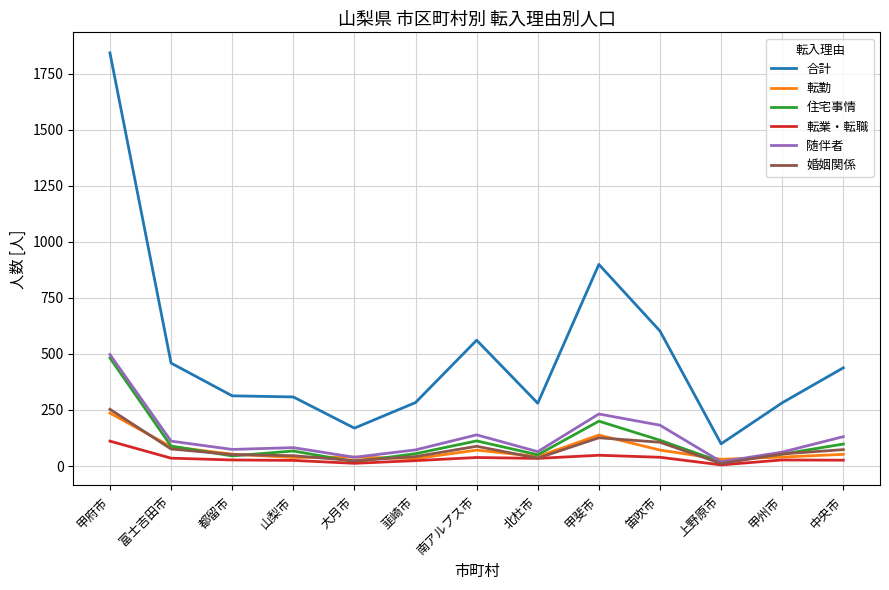

True or false: 合計 and 住宅事情 cross at least once.

False